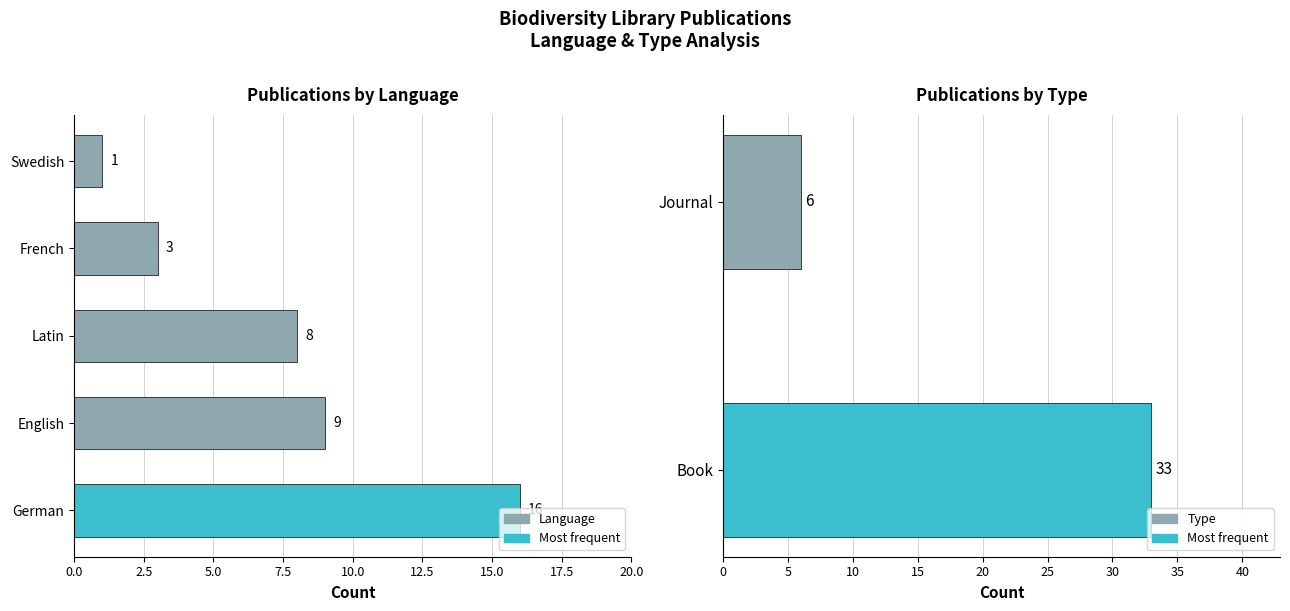

What value does the data have at Journal?

6